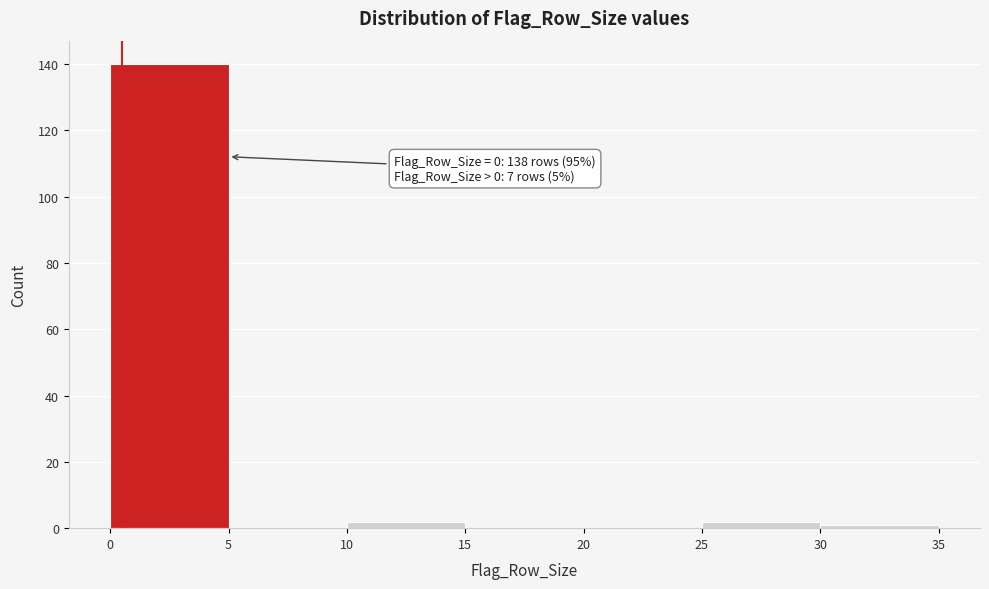

Over which range of the x-axis is the bar tallest?

0 to 5